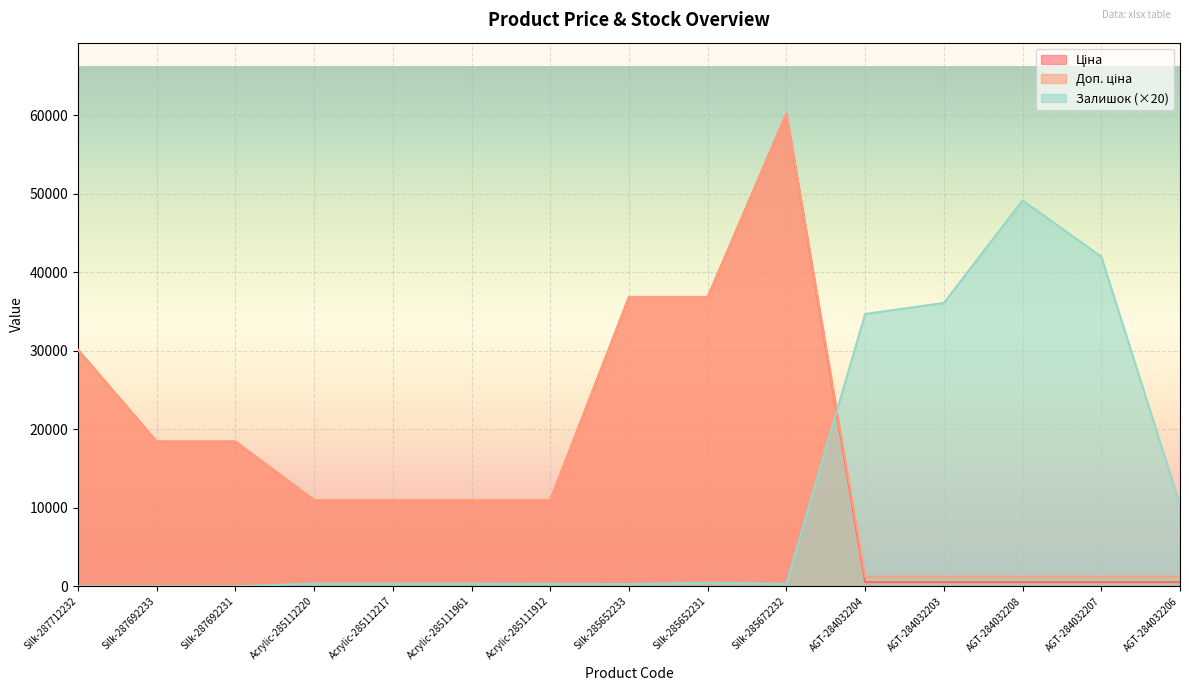

Between Silk-287692231 and AGT-284032206, which is larger?

Silk-287692231